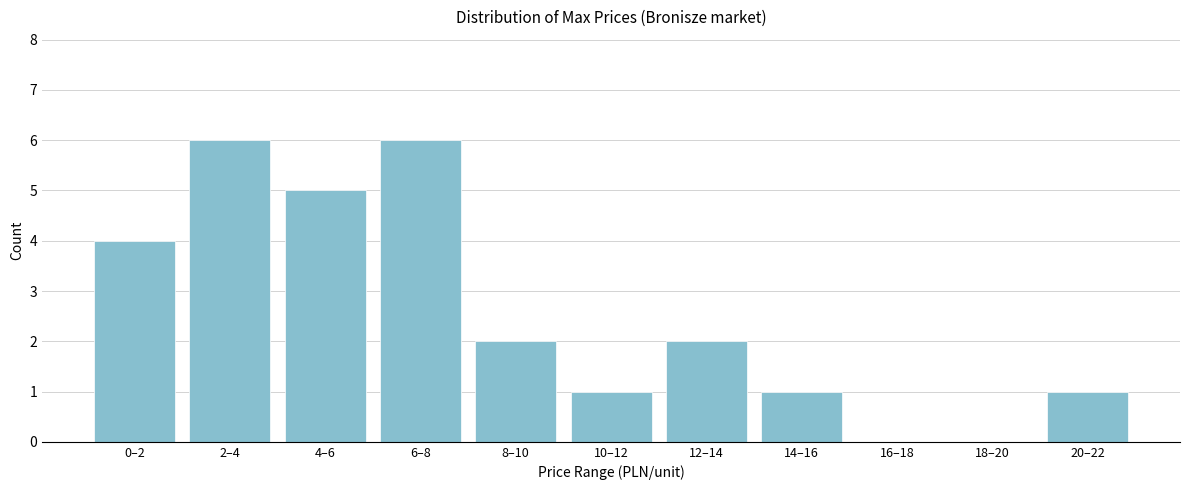

Reading right to left, what are all the values shown in this chart?

20–22=1	18–20=0	16–18=0	14–16=1	12–14=2	10–12=1	8–10=2	6–8=6	4–6=5	2–4=6	0–2=4